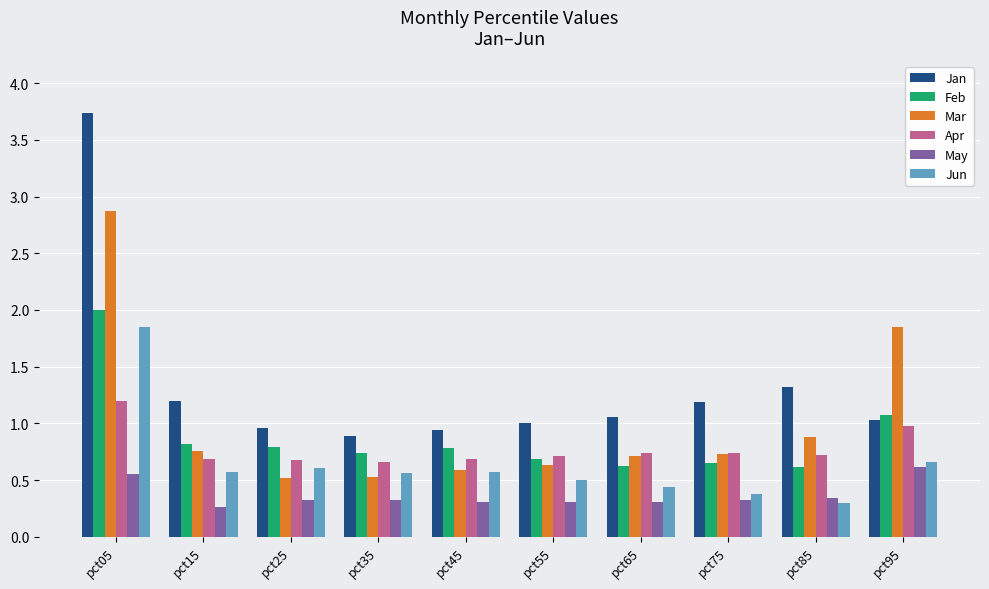

The value of Mar at pct65 is 0.9. True or false?

False